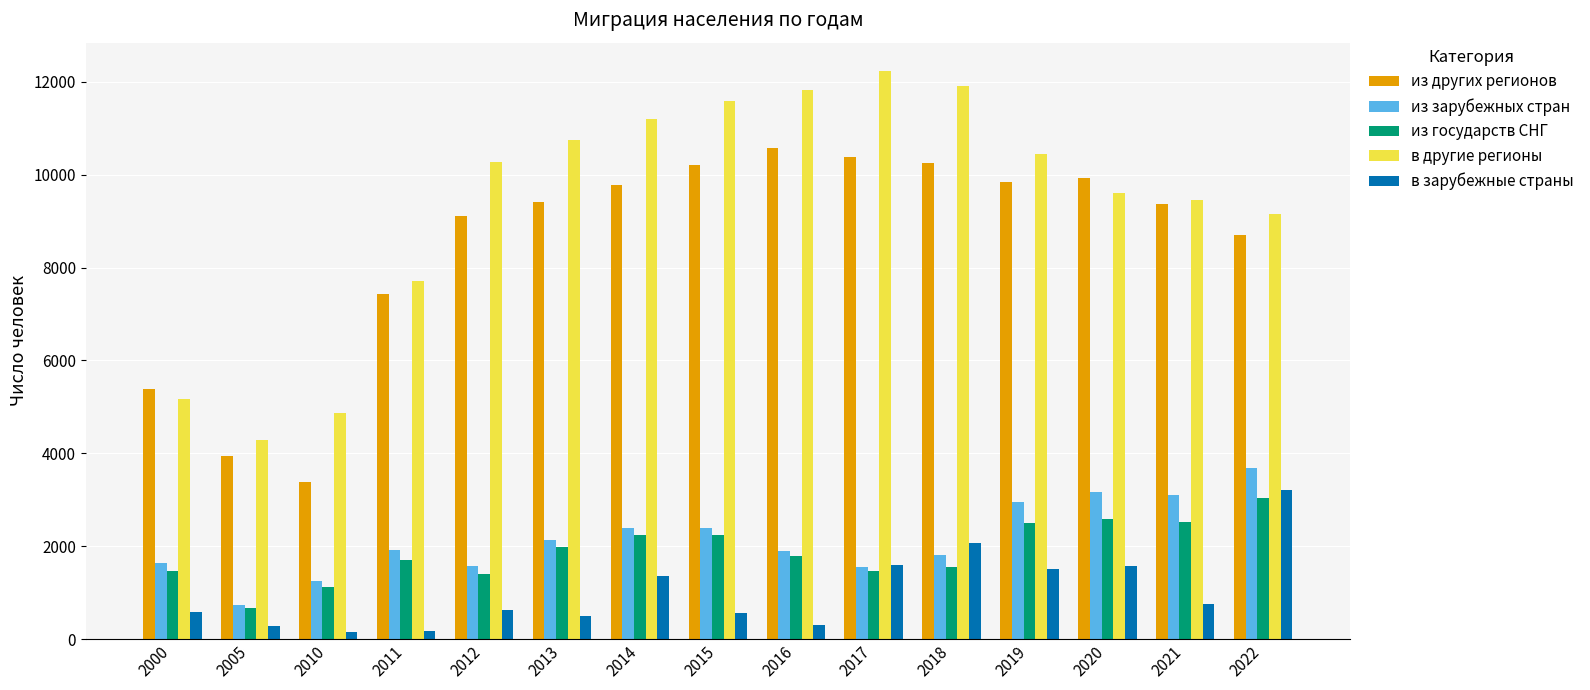

Are the bars horizontal?

No